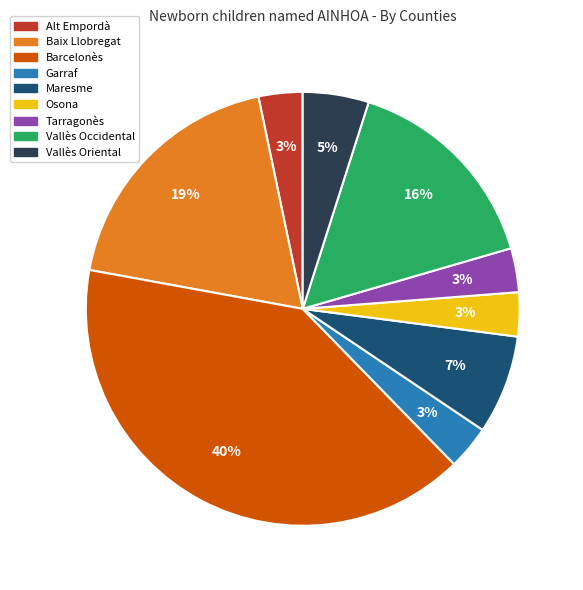

To the nearest percent, what is the average slice percentage?

11%